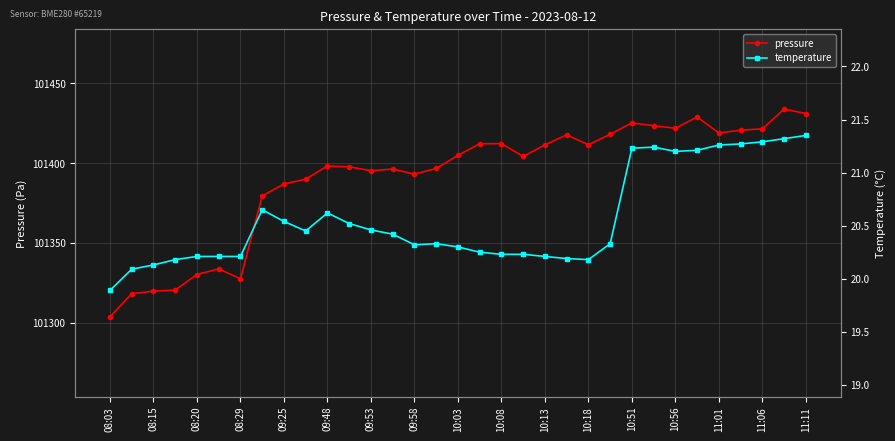

How many lines are shown in the chart?

2